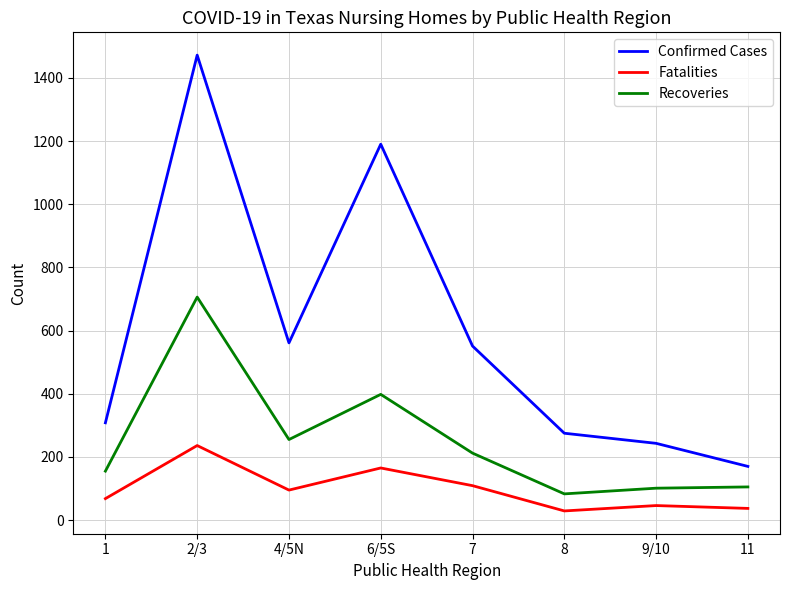

Where does the Confirmed Cases series first go above 551?

2/3